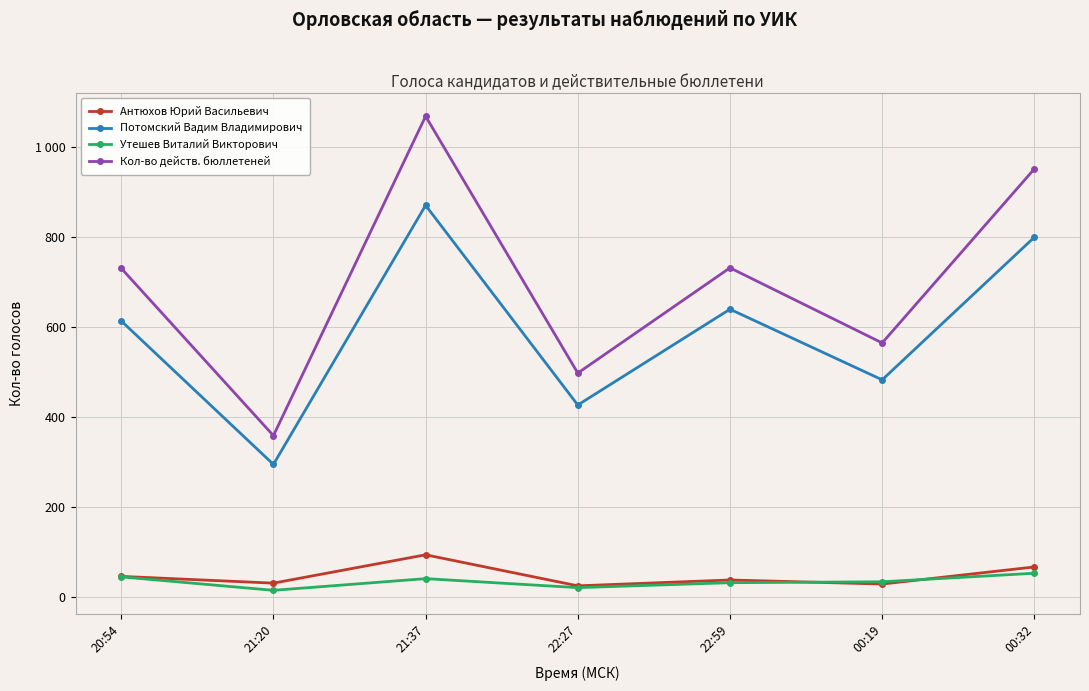

At which category does Антюхов Юрий Васильевич reach its first local peak?

21:37